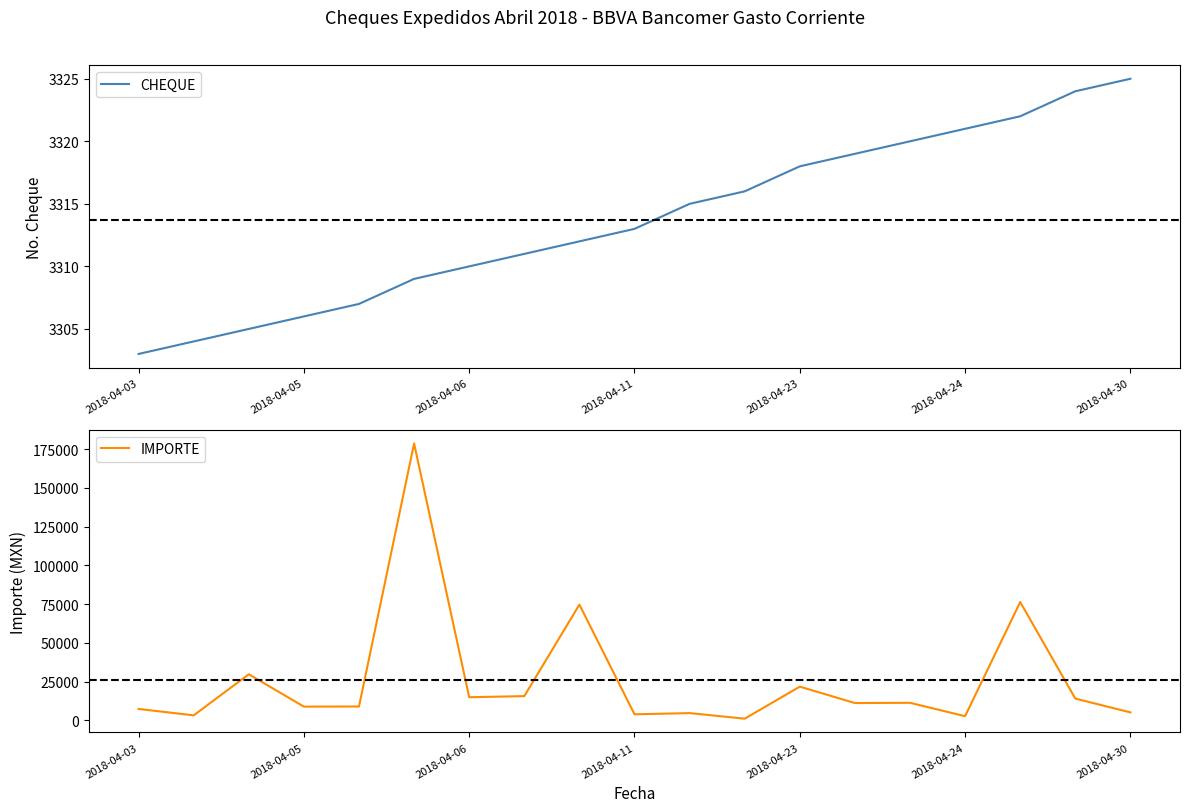

How many intersections are there between IMPORTE and CHEQUE?

4